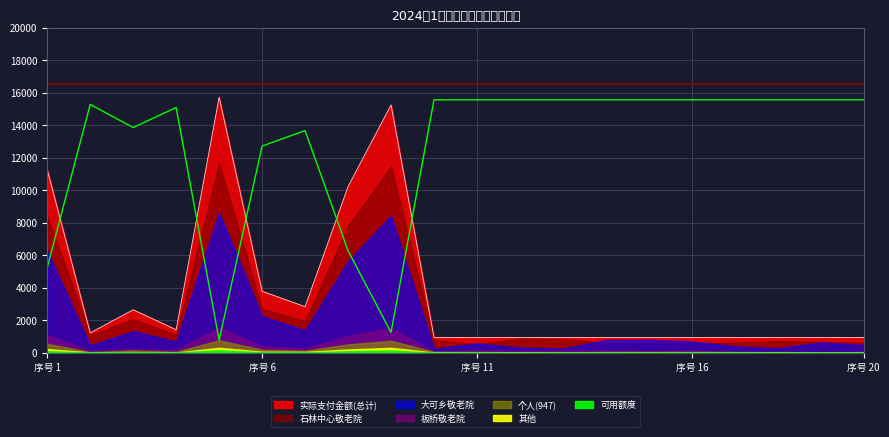

What is the minimum value for 实际支付金额(总计)?

947